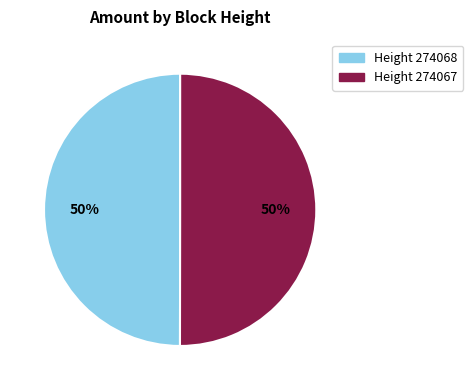

To the nearest percent, what is the average slice percentage?

50%